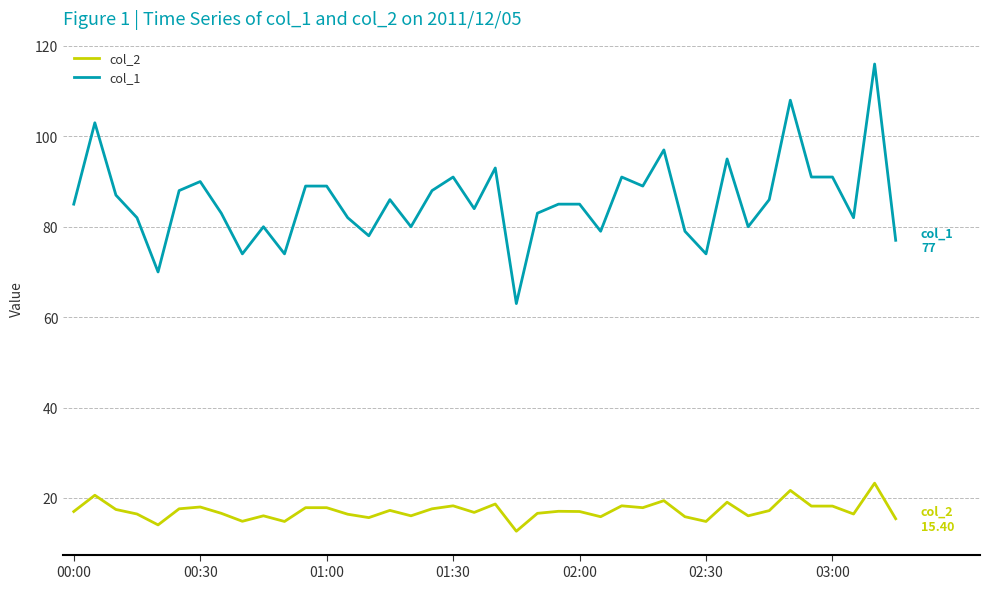

What are all the series names shown in the legend?

col_2, col_1